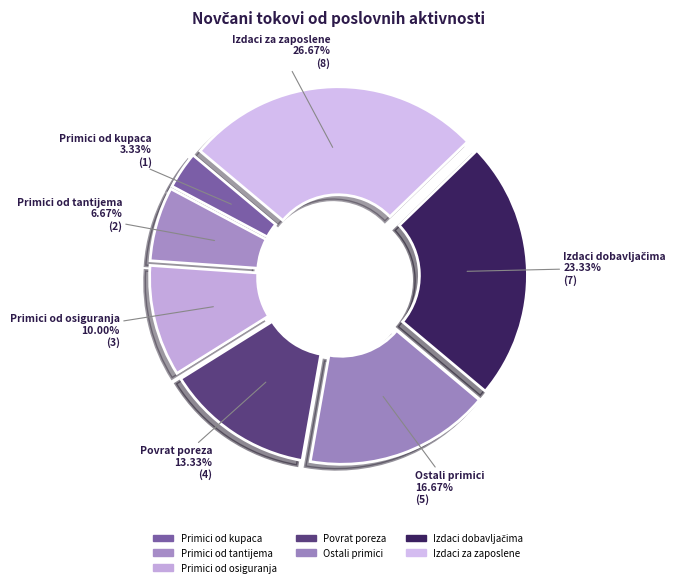

Is the sum of Ostali primici and Izdaci za zaposlene greater than half?

No